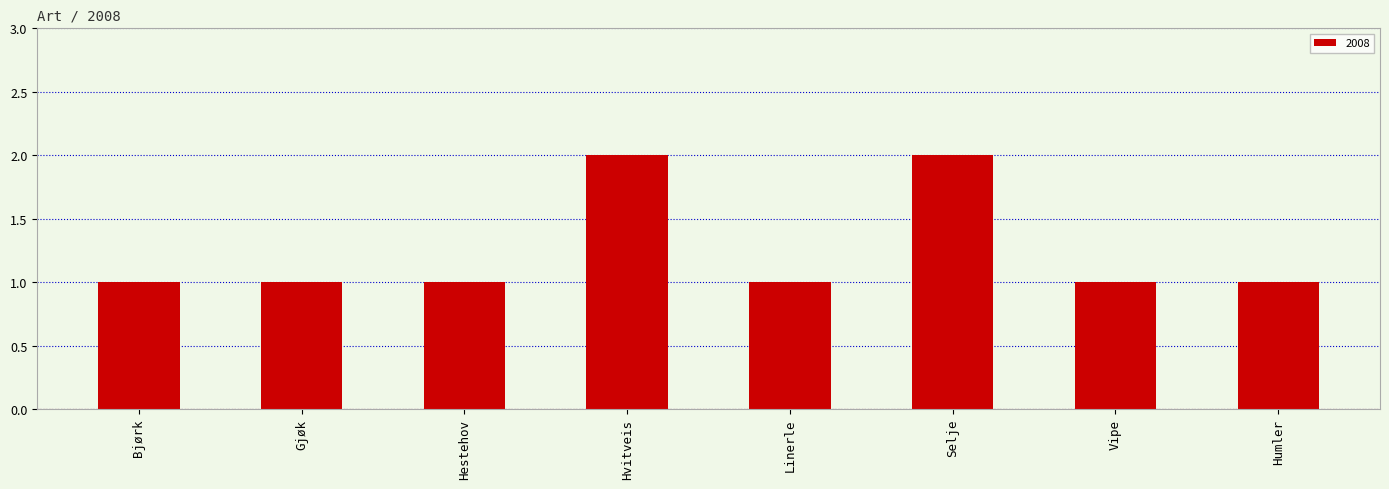

True or false: the data shows 1 at Hestehov.

True